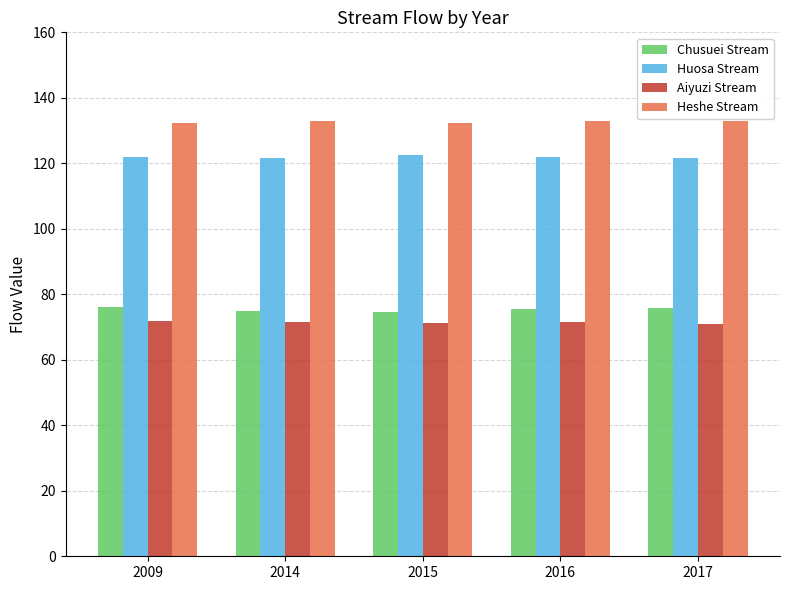

How many bars are there in each group?

4